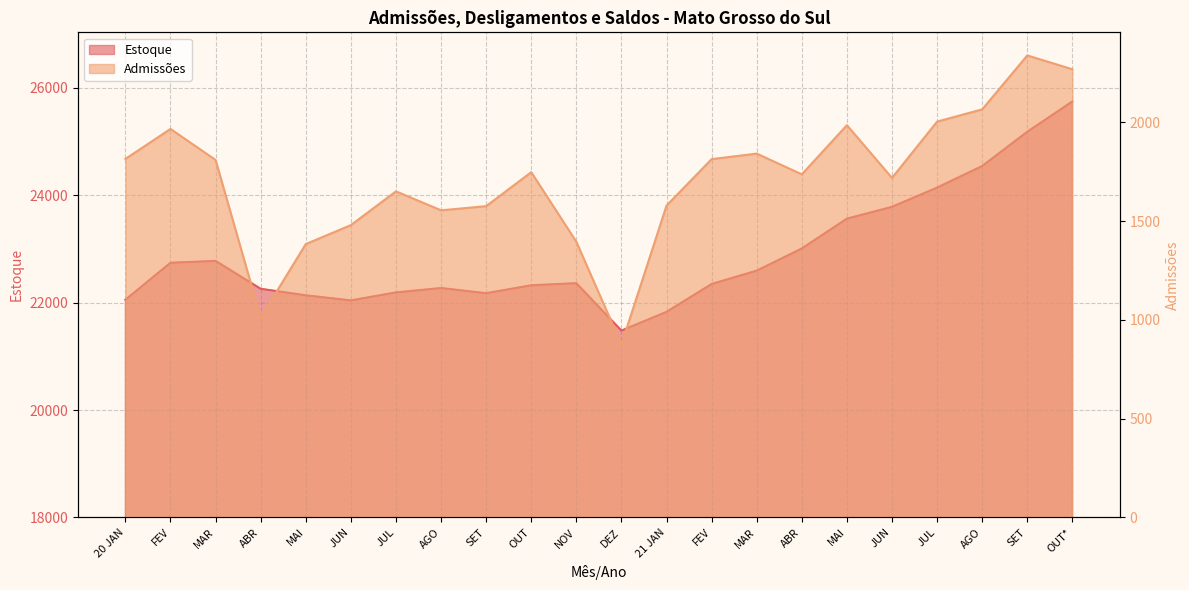

Which category has the highest value across all series?

OUT*